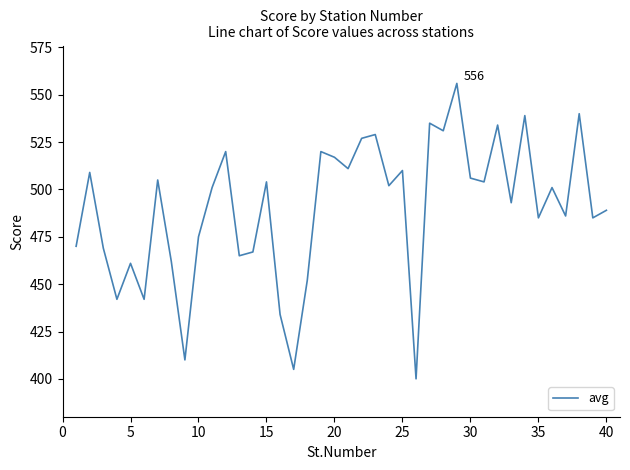

What is the smallest value displayed?

400